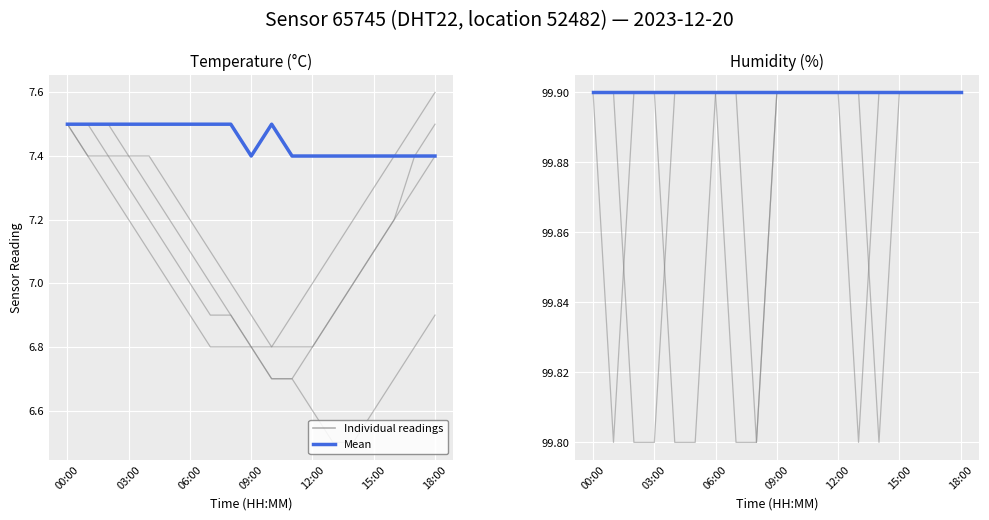

What is the change in value from 06:00 to 12:00?

-0.1